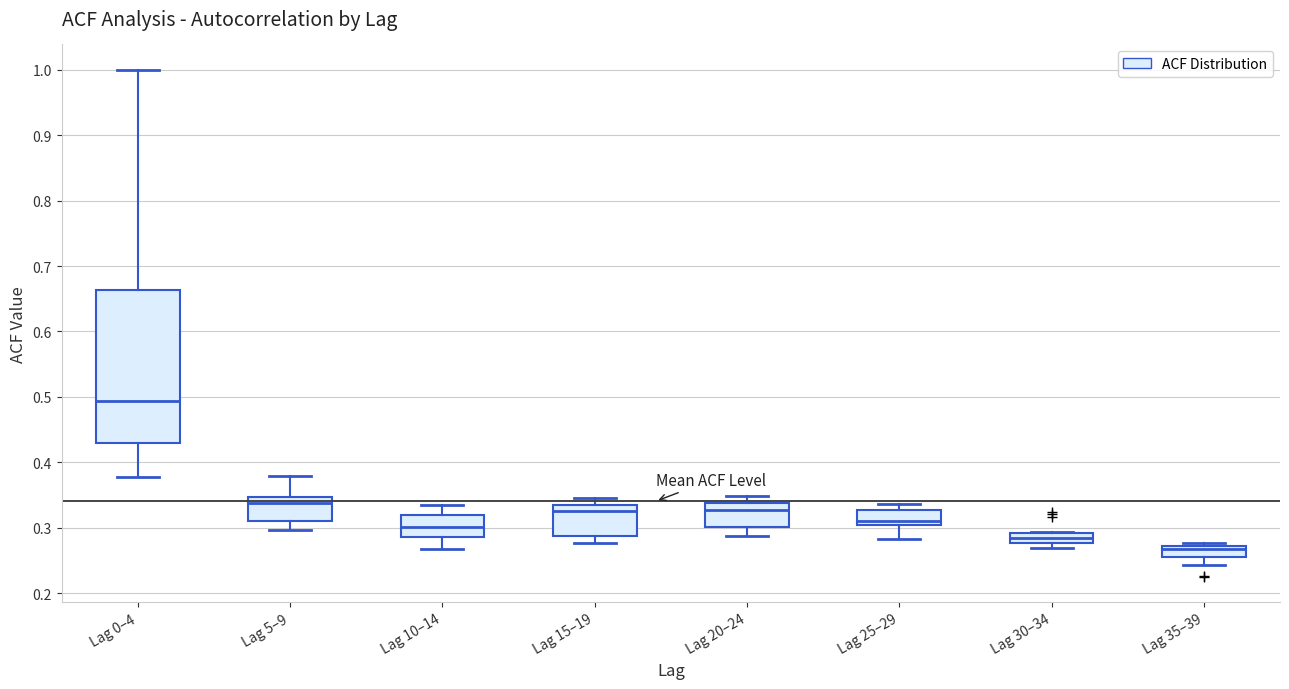

Reading left to right, read every box against the y-axis: the position of its median line, the range the box covers, and the ends of its whiskers. The values are not printed on the chart, so give them approximately, as read against the axis.

Lag 0–4: median 0.49, box 0.43 to 0.66, whiskers 0.38 to 1.00
Lag 5–9: median 0.34, box 0.31 to 0.35, whiskers 0.30 to 0.38
Lag 10–14: median 0.30, box 0.29 to 0.32, whiskers 0.27 to 0.34
Lag 15–19: median 0.33, box 0.29 to 0.34, whiskers 0.28 to 0.35
Lag 20–24: median 0.33, box 0.30 to 0.34, whiskers 0.29 to 0.35
Lag 25–29: median 0.31, box 0.30 to 0.33, whiskers 0.28 to 0.34
Lag 30–34: median 0.29 (inside the box), box 0.28 to 0.29, whiskers 0.27 to 0.29
Lag 35–39: median 0.27 (just below the box's upper edge), box 0.26 to 0.27, whiskers 0.24 to 0.28